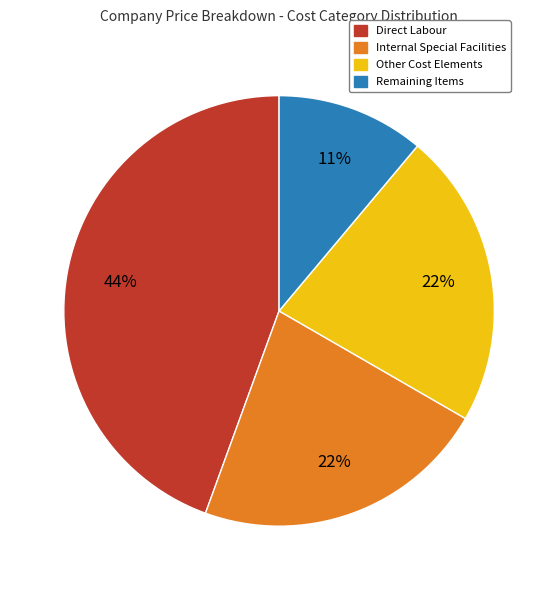

Which category has the biggest portion of the pie?

Direct Labour